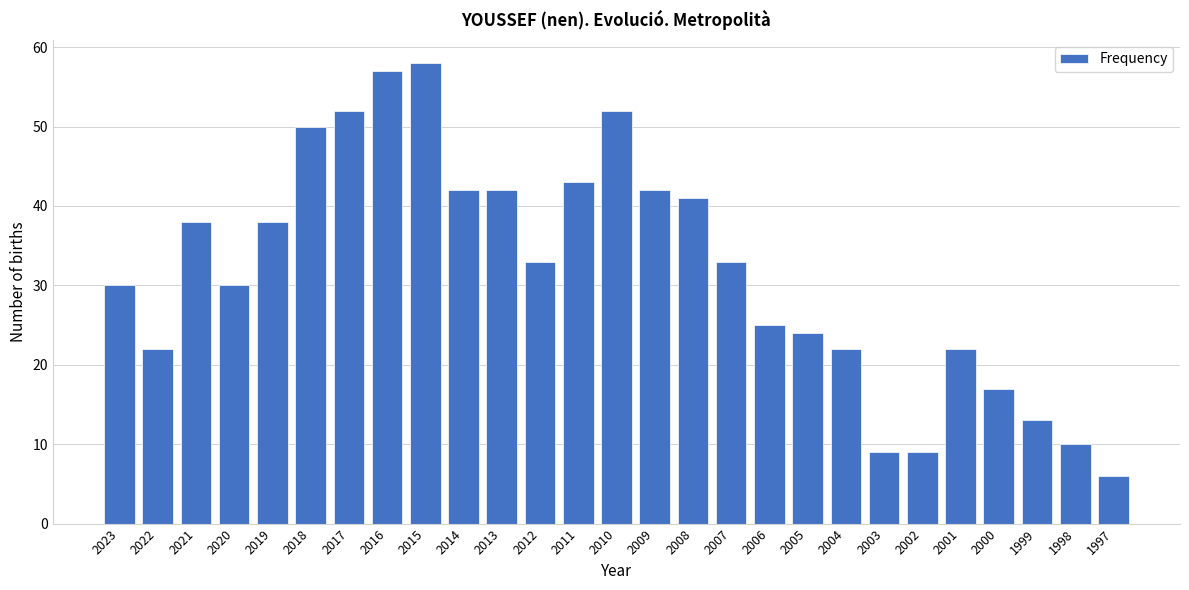

Reading left to right, extract all data points from this chart.

30	22	38	30	38	50	52	57	58	42	42	33	43	52	42	41	33	25	24	22	9	9	22	17	13	10	6